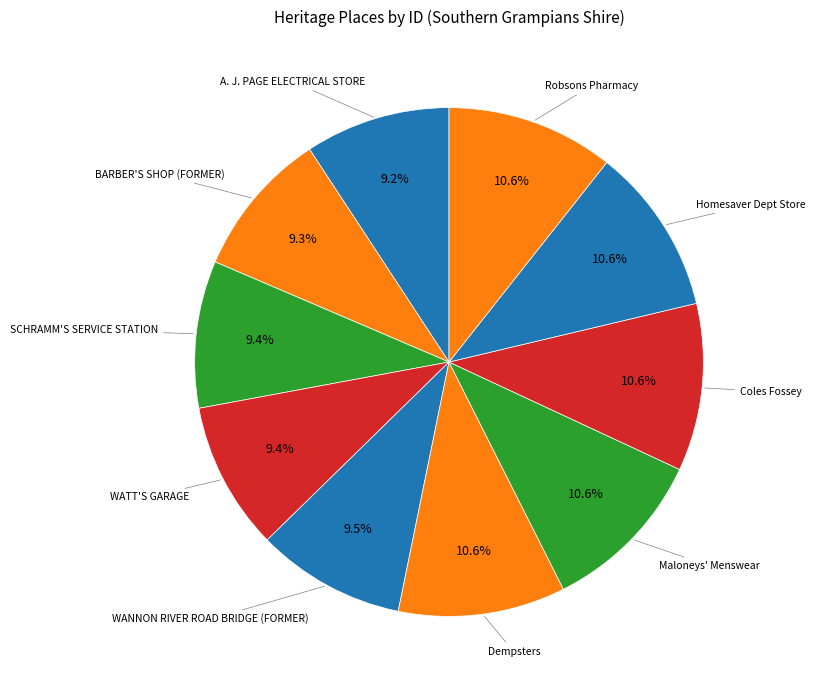

How many segments does this pie chart have?

10